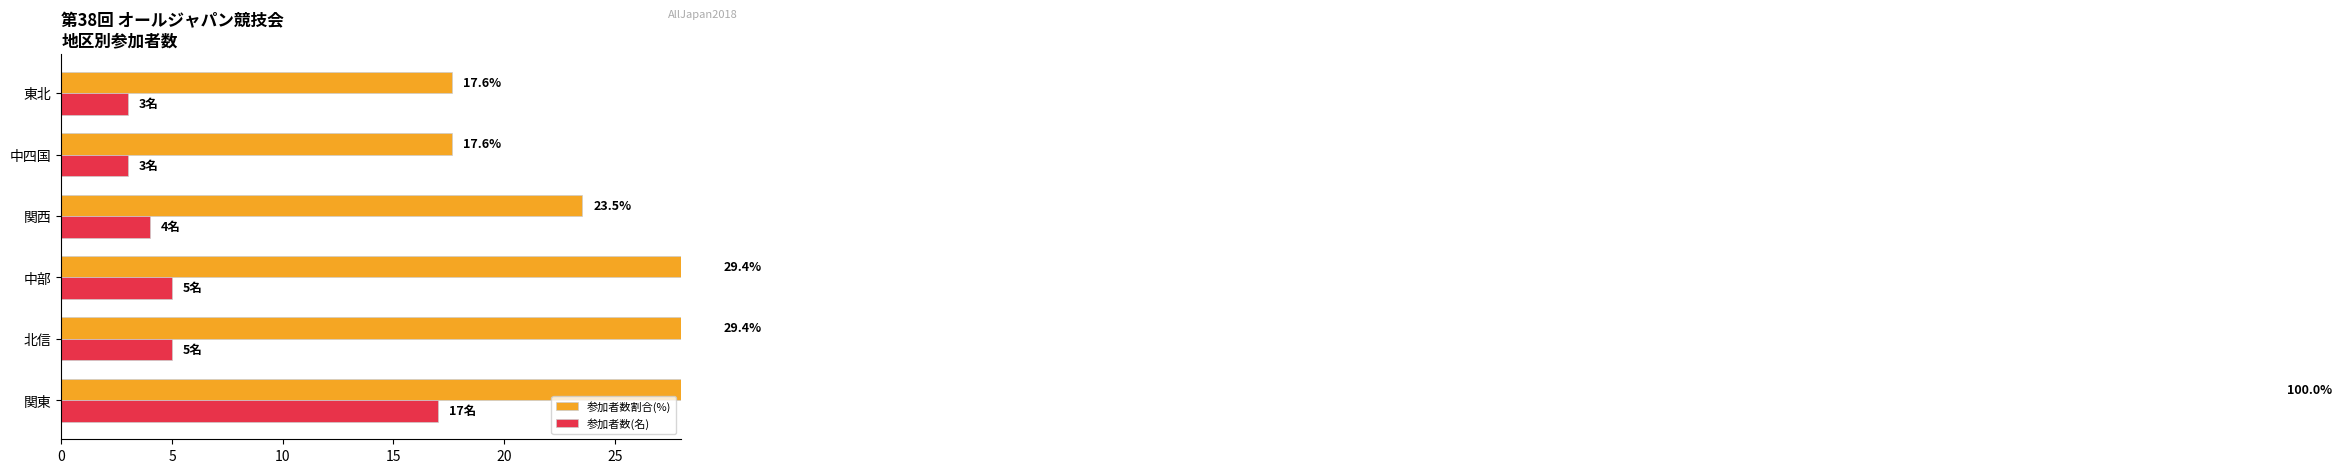

What is the sum of all 参加者数割合(%) values?

217.6